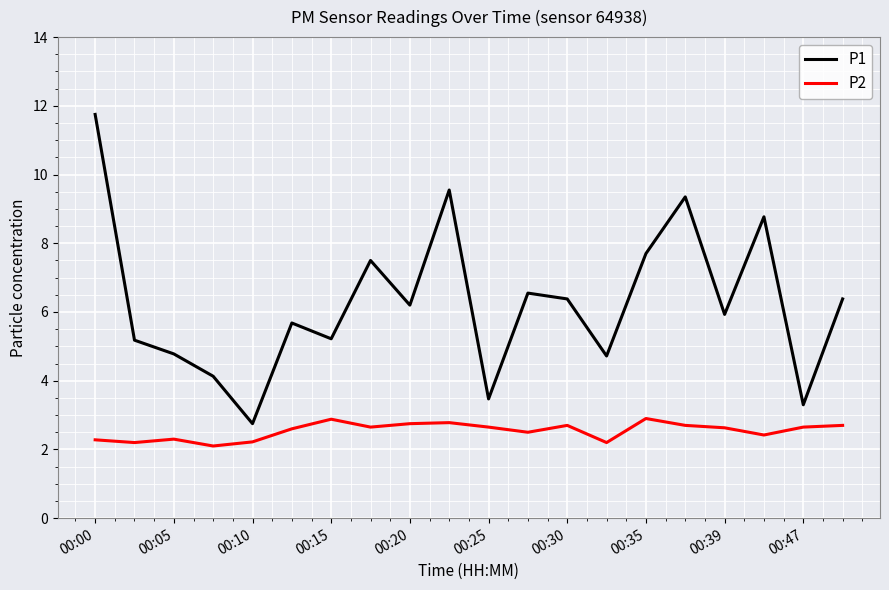

Which series has the widest spread of values?

P1